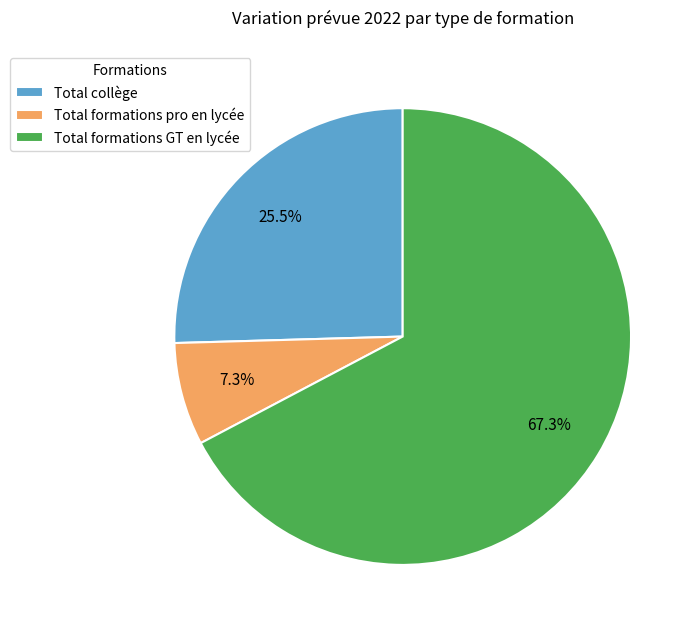

What is the ratio of the value at Total formations pro en lycée to the value at Total collège?

0.3